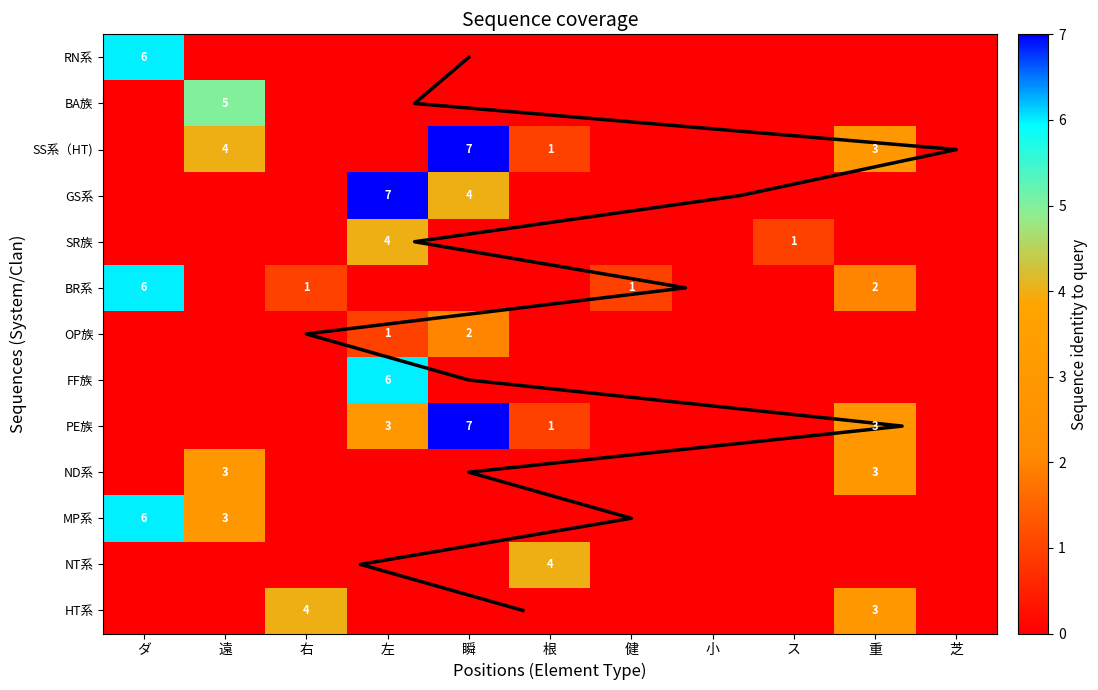

At how many categories does at least one series exceed 6?

2